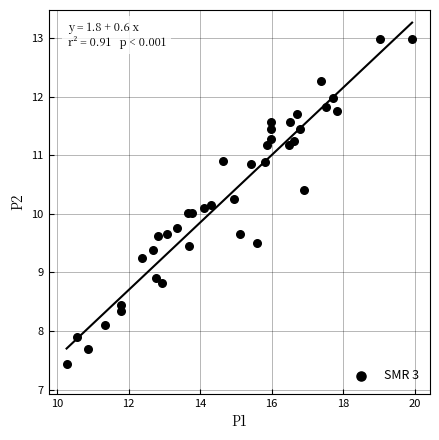

What is the range of X values (max minus min)?

9.7